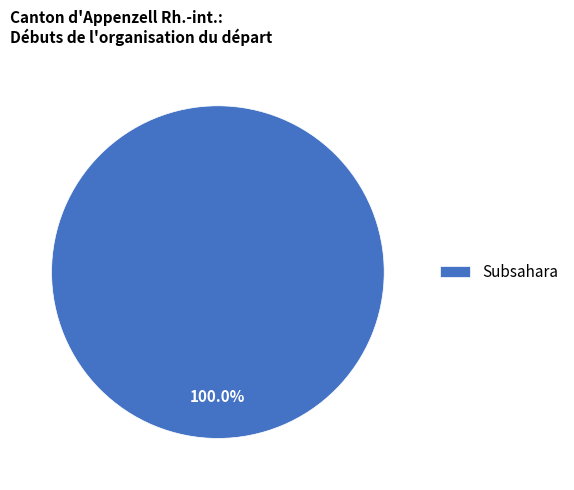

Is Subsahara the majority of the pie?

Yes